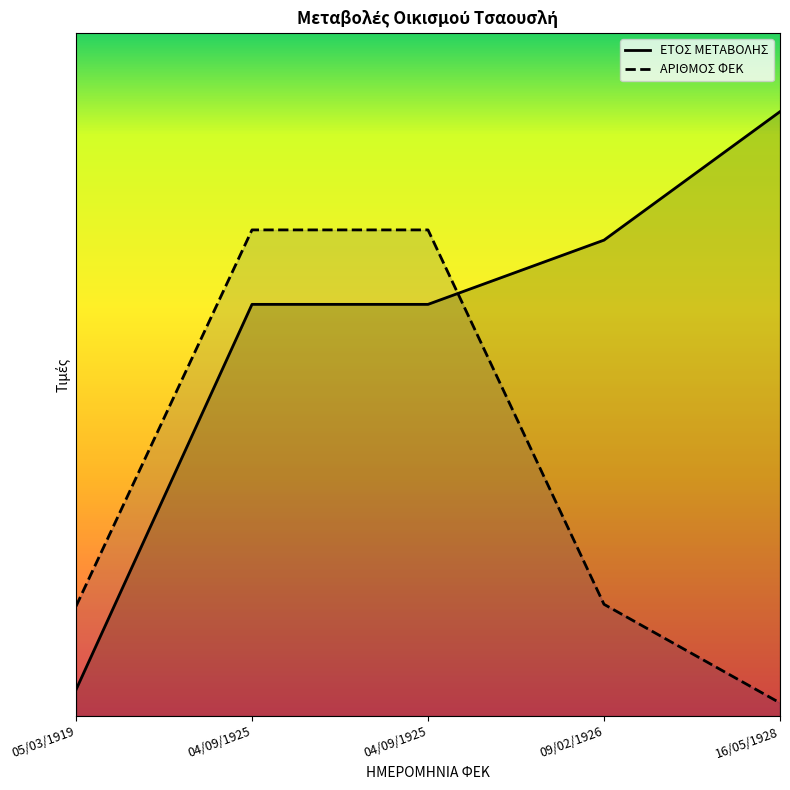

Which series has the largest total across all categories?

ΕΤΟΣ ΜΕΤΑΒΟΛΗΣ